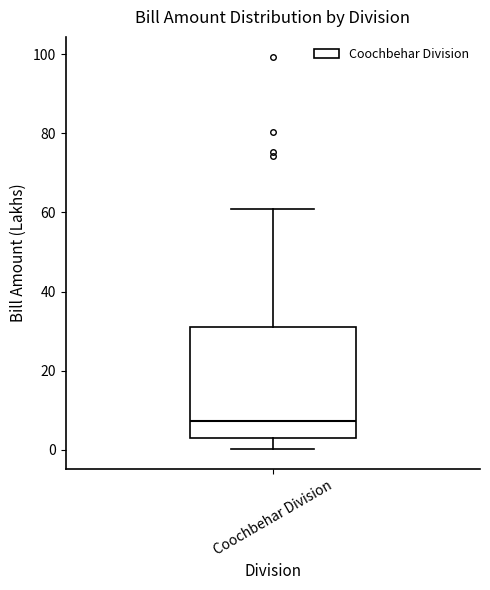

Where is the lower edge of the box for Coochbehar Division on the y-axis? The values are not printed on the chart, so give them approximately, as read against the axis.

2